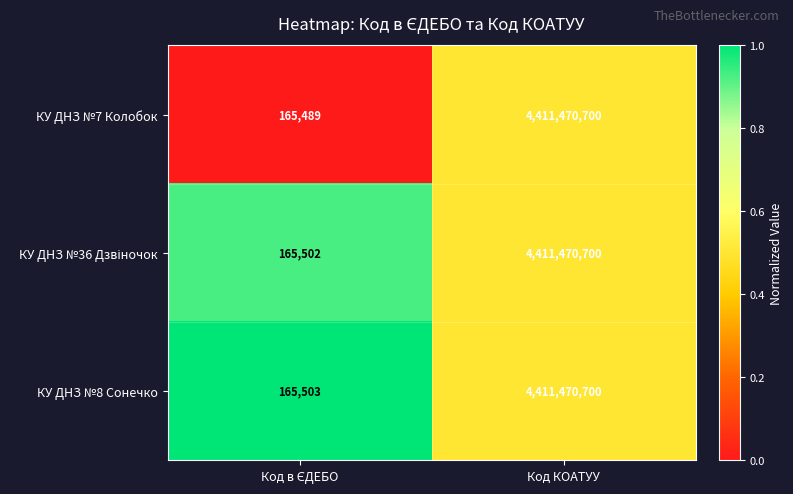

Which series has the widest spread of values?

КУ ДНЗ №7 Колобок